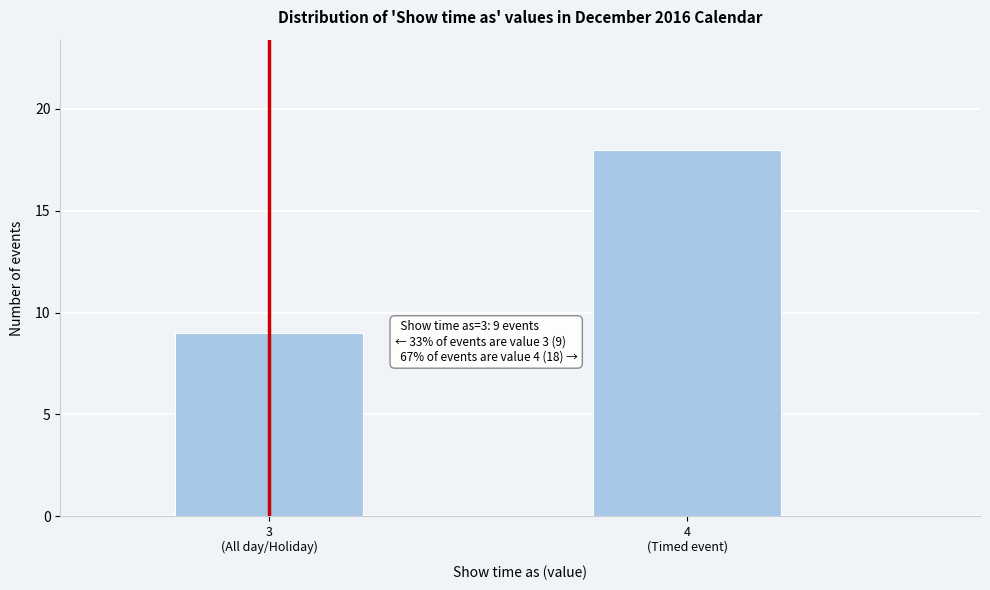

Reading left to right, list all the values displayed in this chart.

9	18